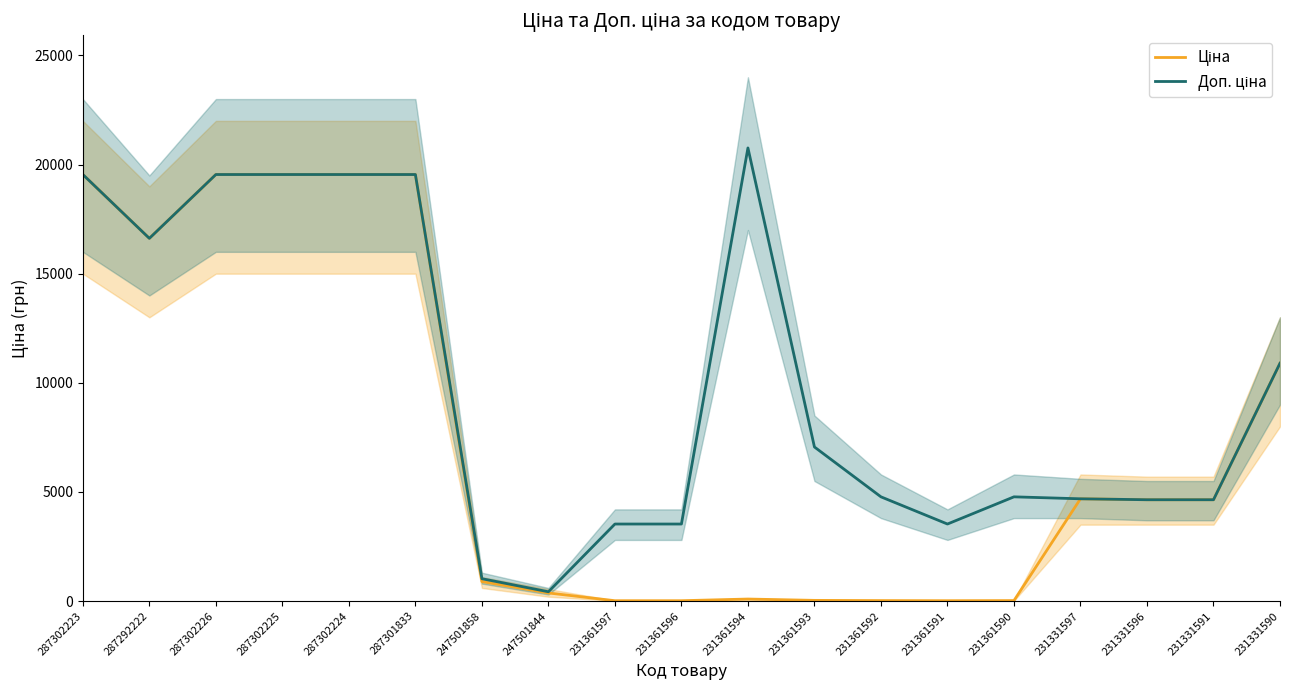

Rank the series by their average value, from lowest to highest.

Ціна, Доп. ціна